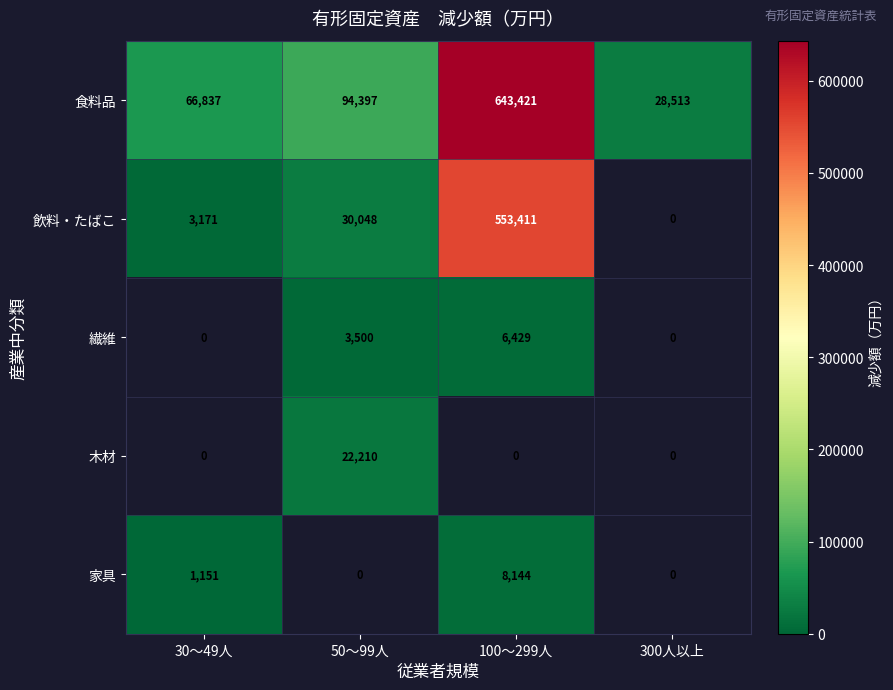

Is it true that 飲料・たばこ equals 49741 at 50～99人?

False